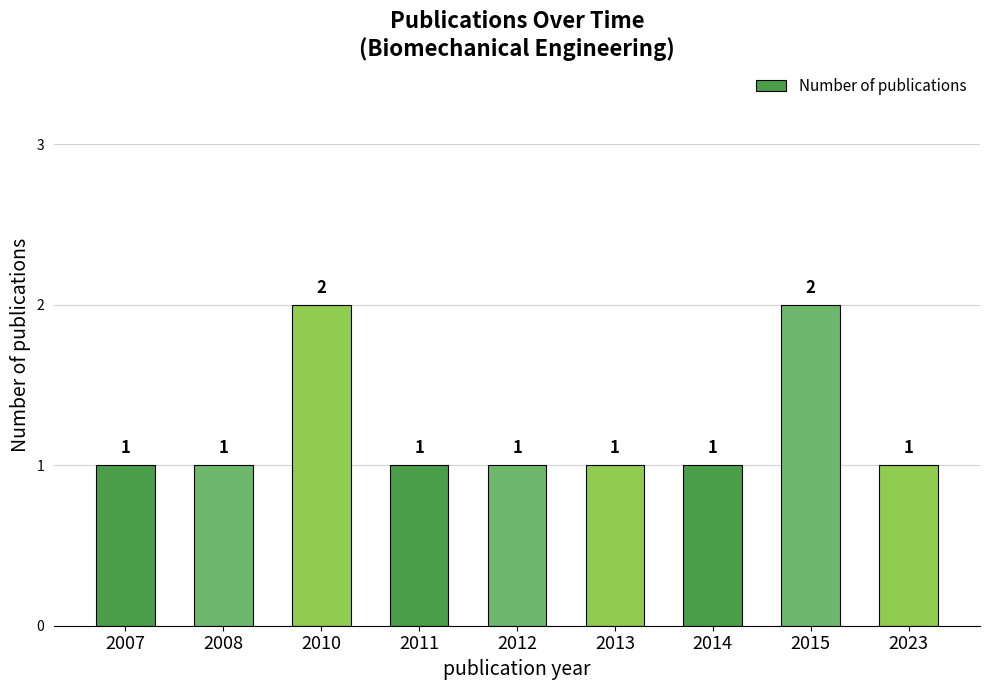

What is the greatest value displayed?

2